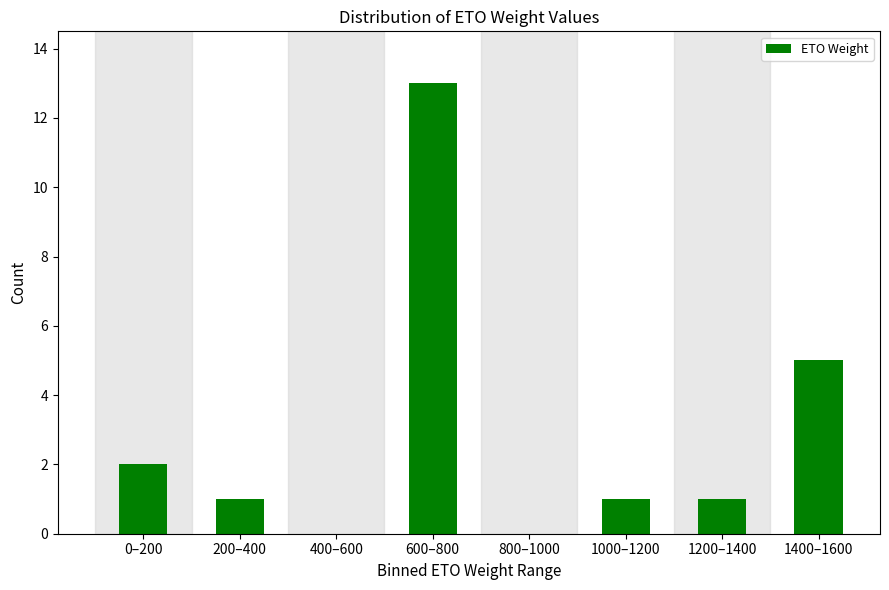

Reading left to right, what are all the values shown in this chart?

0–200=2	200–400=1	400–600=0	600–800=13	800–1000=0	1000–1200=1	1200–1400=1	1400–1600=5